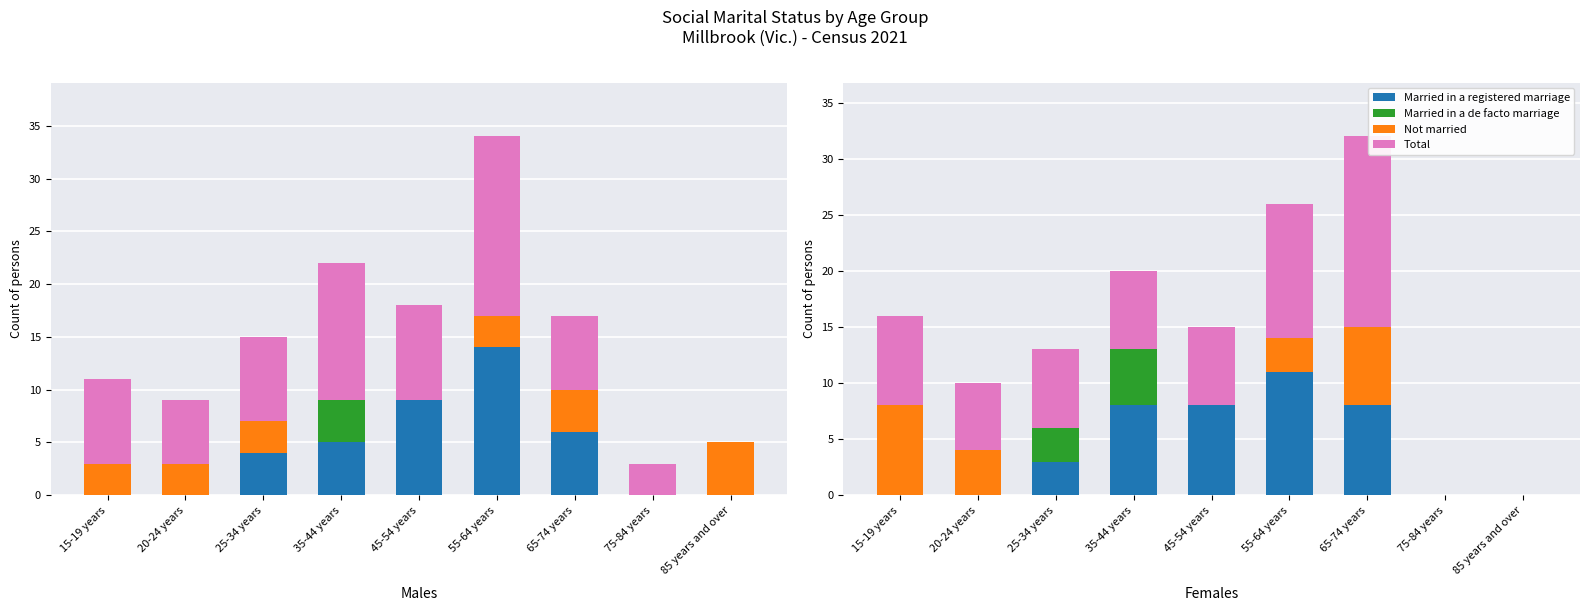

True or false: Married in a registered marriage has a value of 6 at 20-24 years.

False